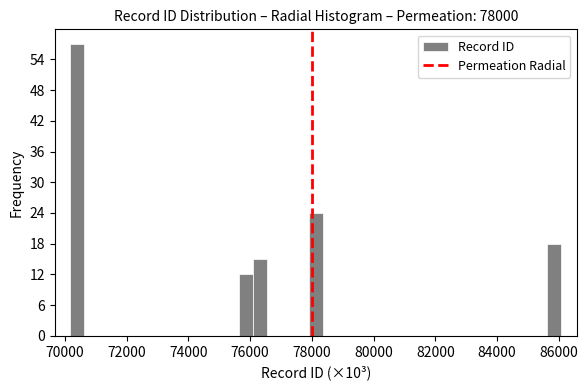

Read against the x-axis, roughly where is the centre of the tallest bar?

70400